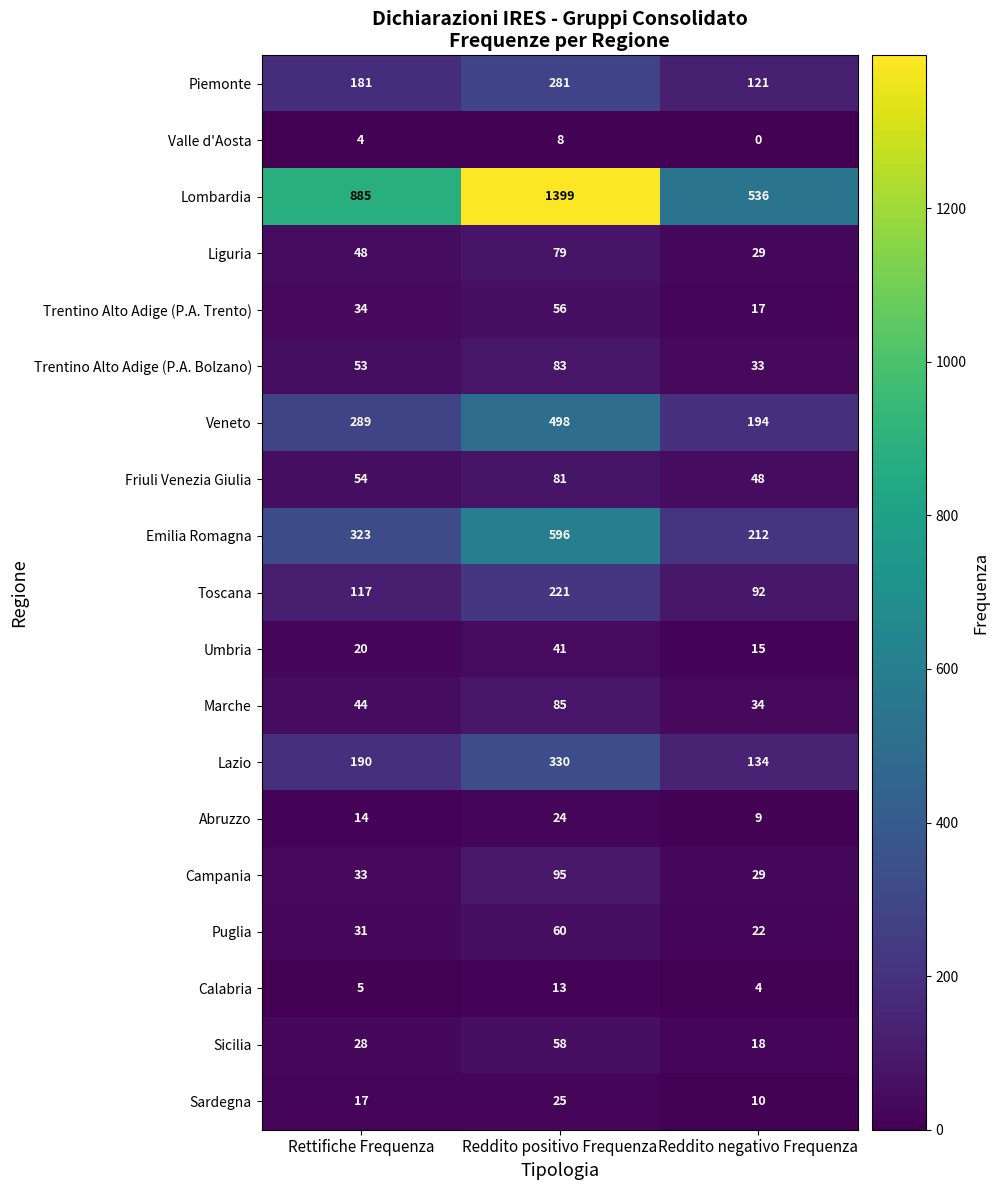

Which label corresponds to the smallest value in the chart?

Reddito negativo Frequenza